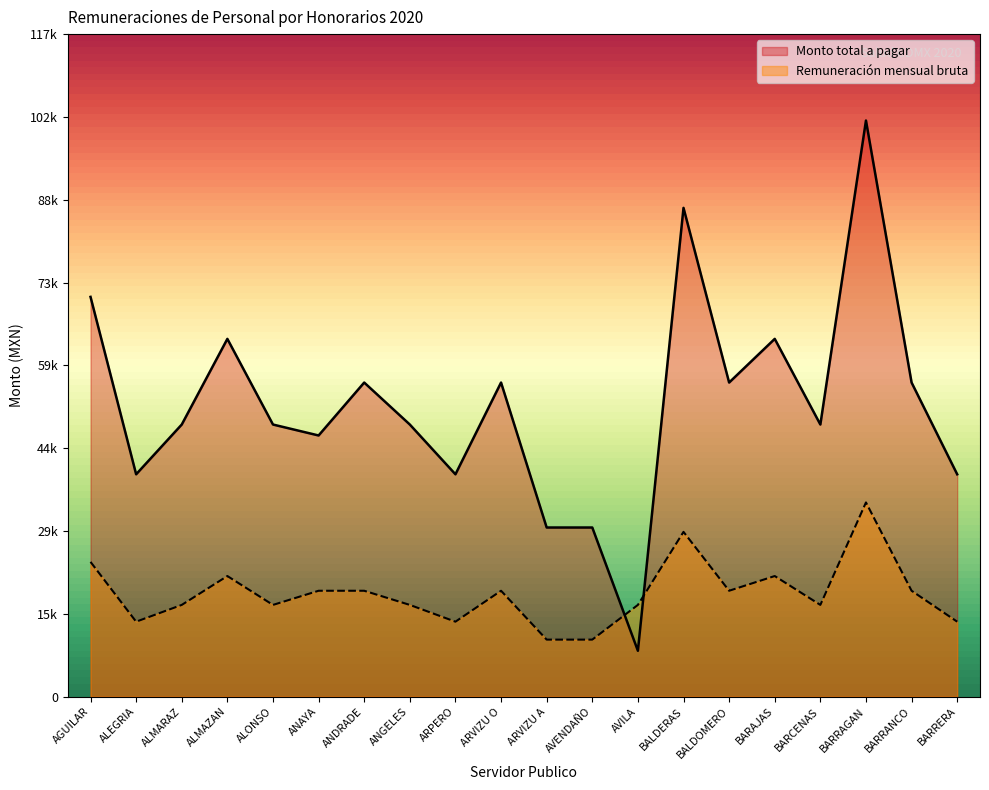

Which series changed the most between ALEGRIA and ALMARAZ?

Monto total a pagar